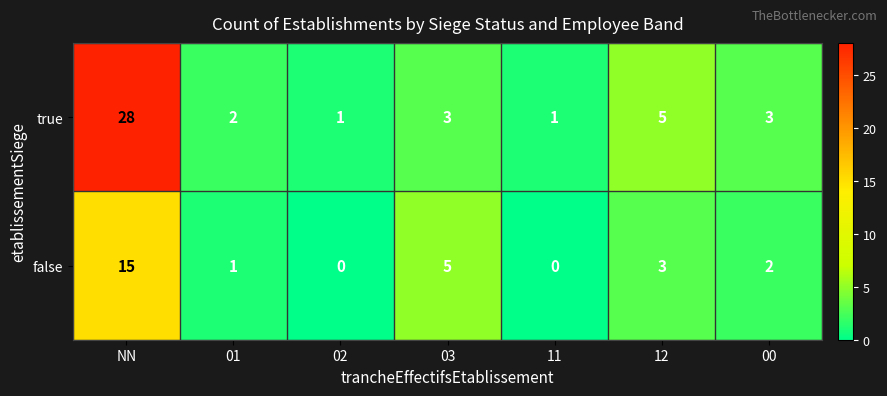

Reading right to left, what are all the values shown in this chart?

true: 3	5	1	3	1	2	28
false: 2	3	0	5	0	1	15